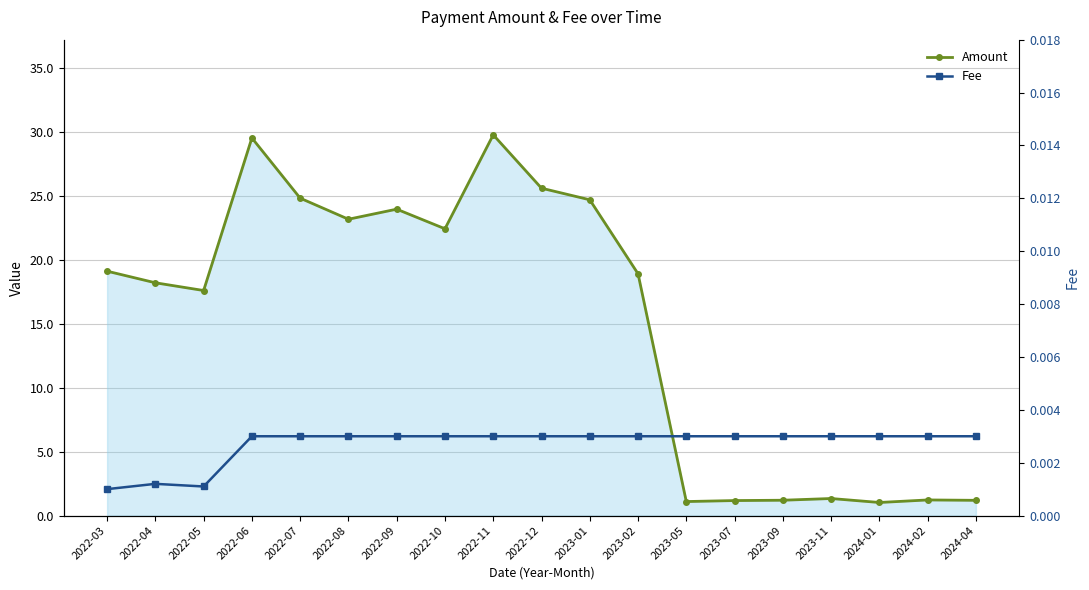

Reading right to left, transcribe all the data shown in this chart.

Amount: 2024-04=1.2	2024-02=1.2	2024-01=1.0	2023-11=1.3	2023-09=1.2	2023-07=1.2	2023-05=1.1	2023-02=18.9	2023-01=24.7	2022-12=25.6	2022-11=29.8	2022-10=22.4	2022-09=24.0	2022-08=23.2	2022-07=24.8	2022-06=29.5	2022-05=17.6	2022-04=18.2	2022-03=19.1
Fee: 2024-04=0.0	2024-02=0.0	2024-01=0.0	2023-11=0.0	2023-09=0.0	2023-07=0.0	2023-05=0.0	2023-02=0.0	2023-01=0.0	2022-12=0.0	2022-11=0.0	2022-10=0.0	2022-09=0.0	2022-08=0.0	2022-07=0.0	2022-06=0.0	2022-05=0.0	2022-04=0.0	2022-03=0.0